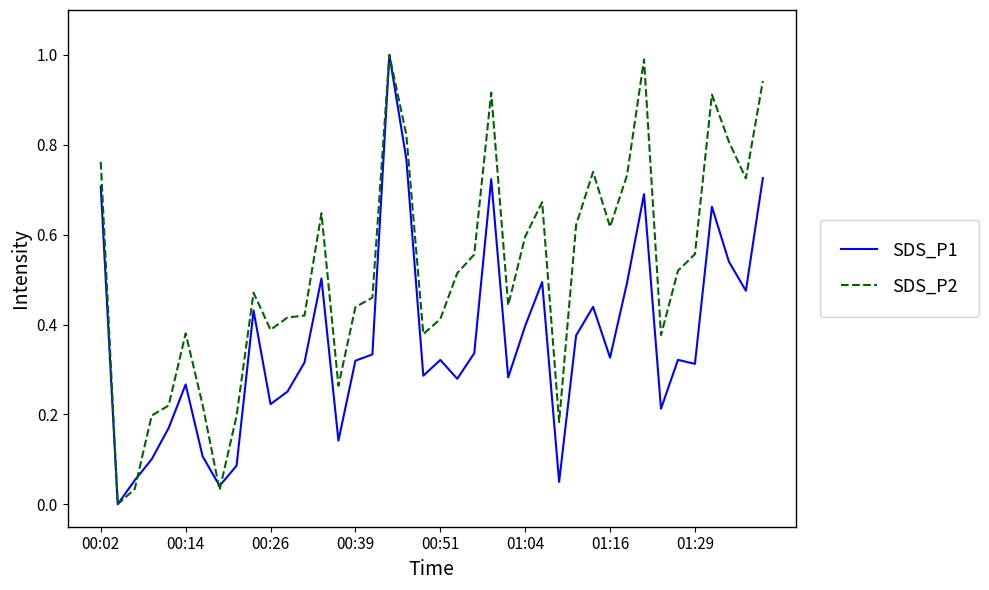

What is the greatest value displayed?

1.0